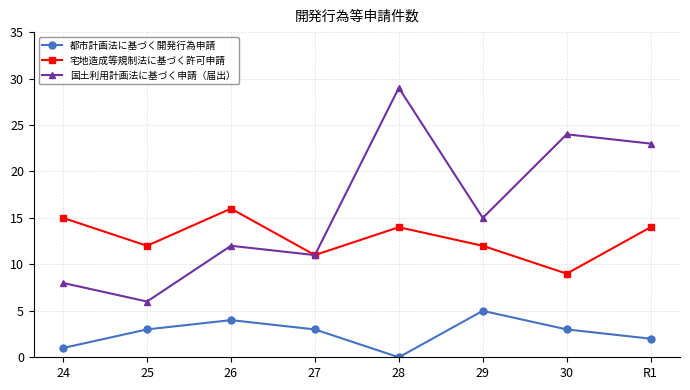

What is the value of the 宅地造成等規制法に基づく許可申請 point at the 5th from the left?

14